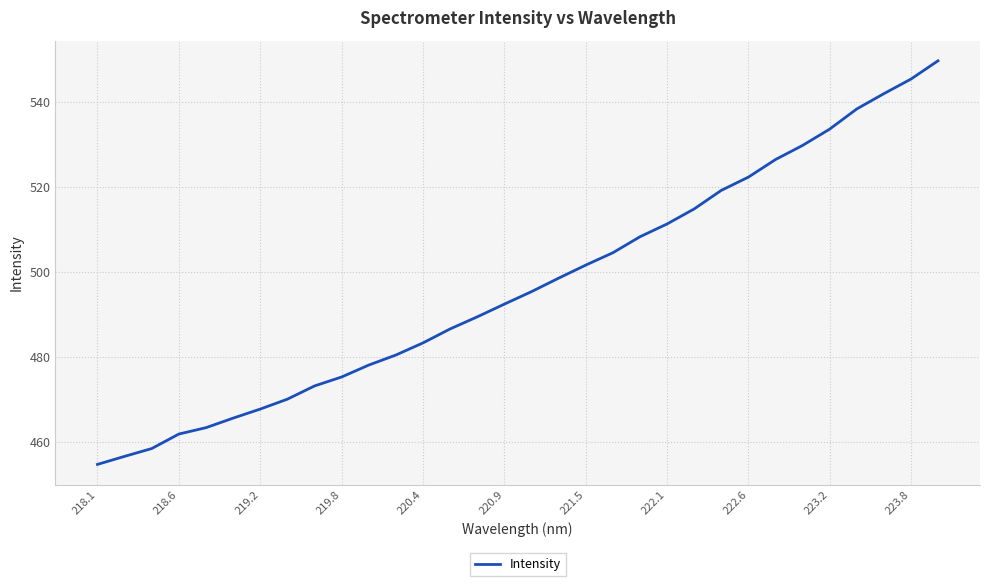

What is the minimum value shown in the chart?

454.8